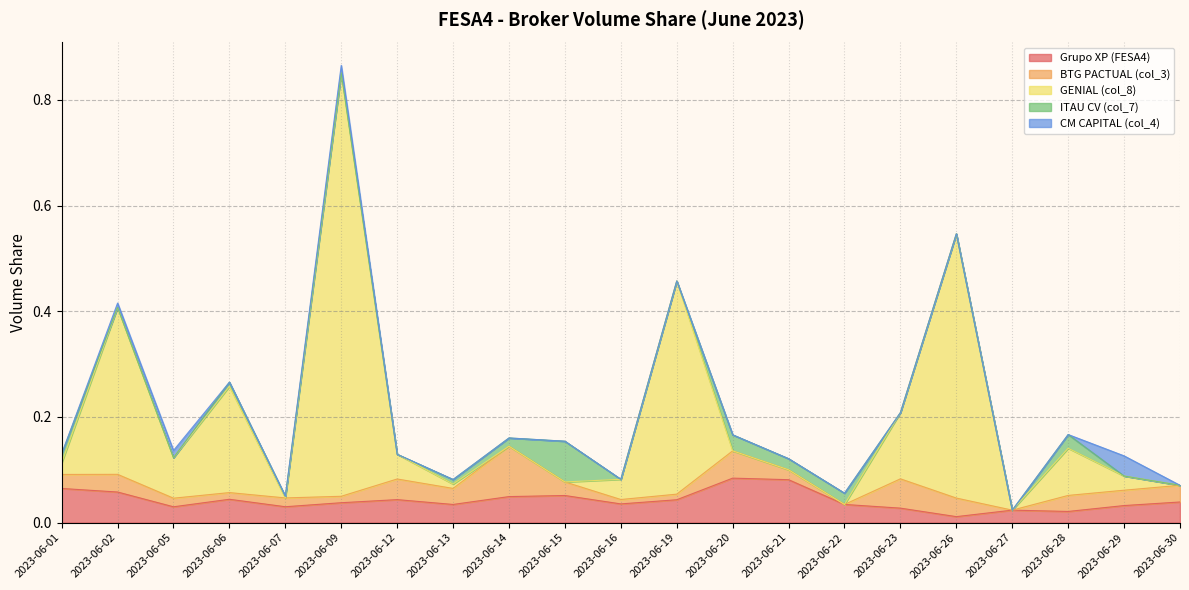

Count the number of data series in this chart.

5